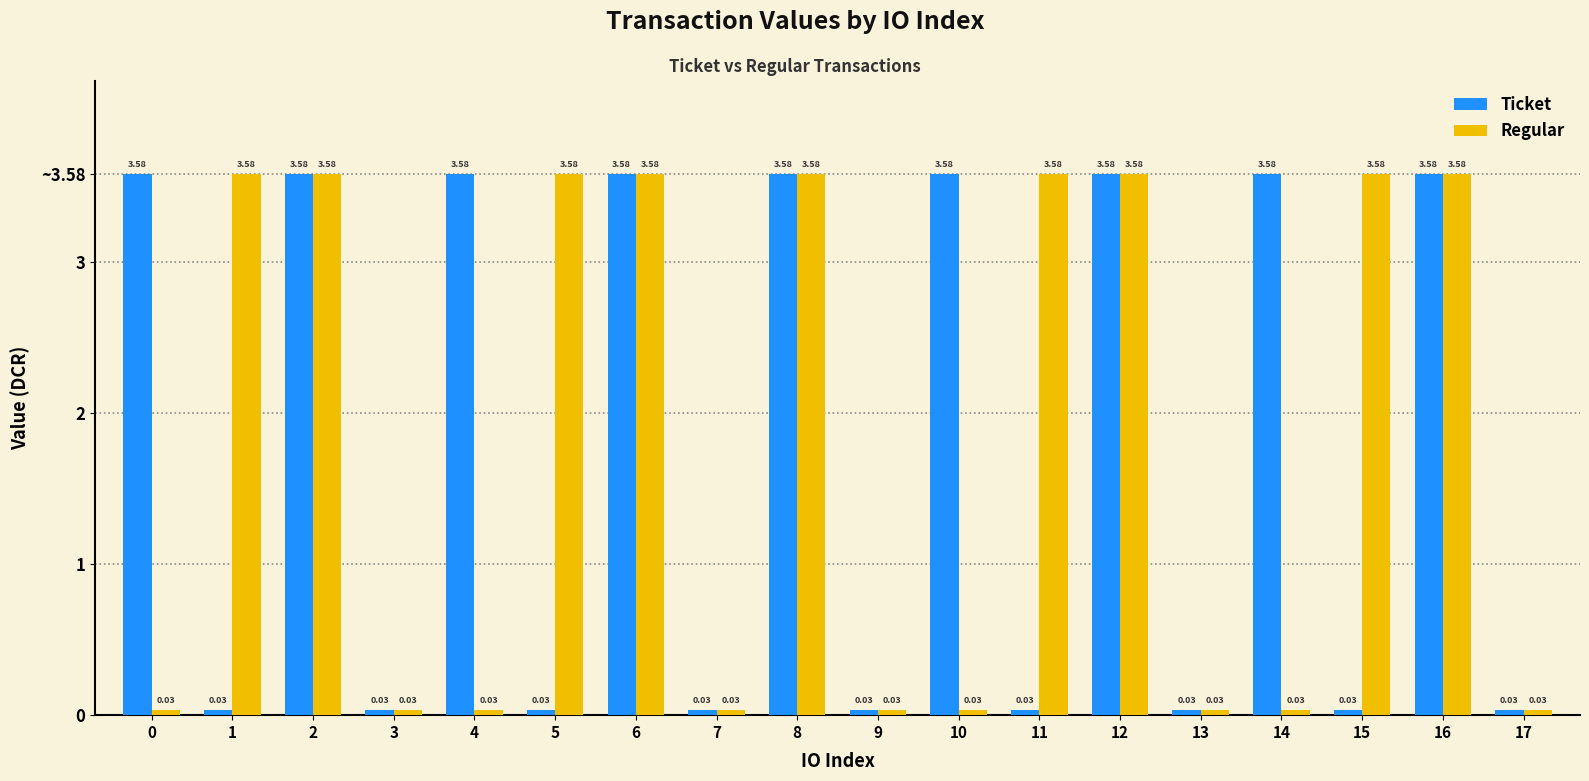

Which series has the largest range (max minus min)?

Ticket